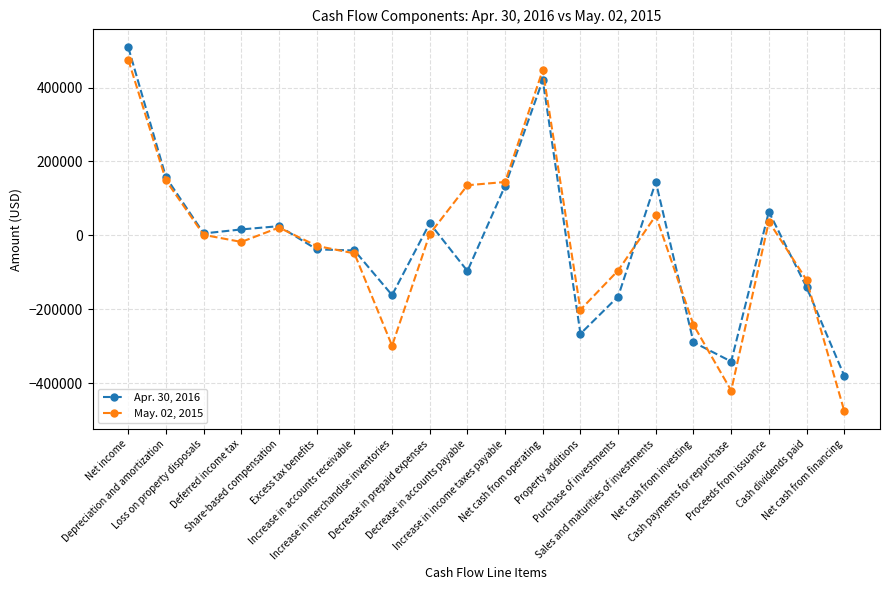

What is the minimum value shown in the chart?

-474599